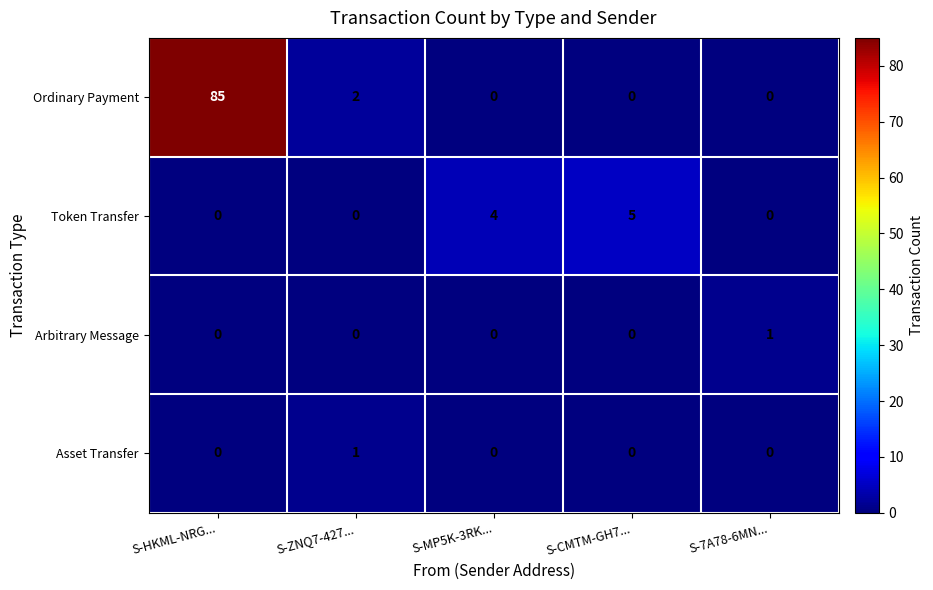

At how many categories does at least one series exceed 36?

1